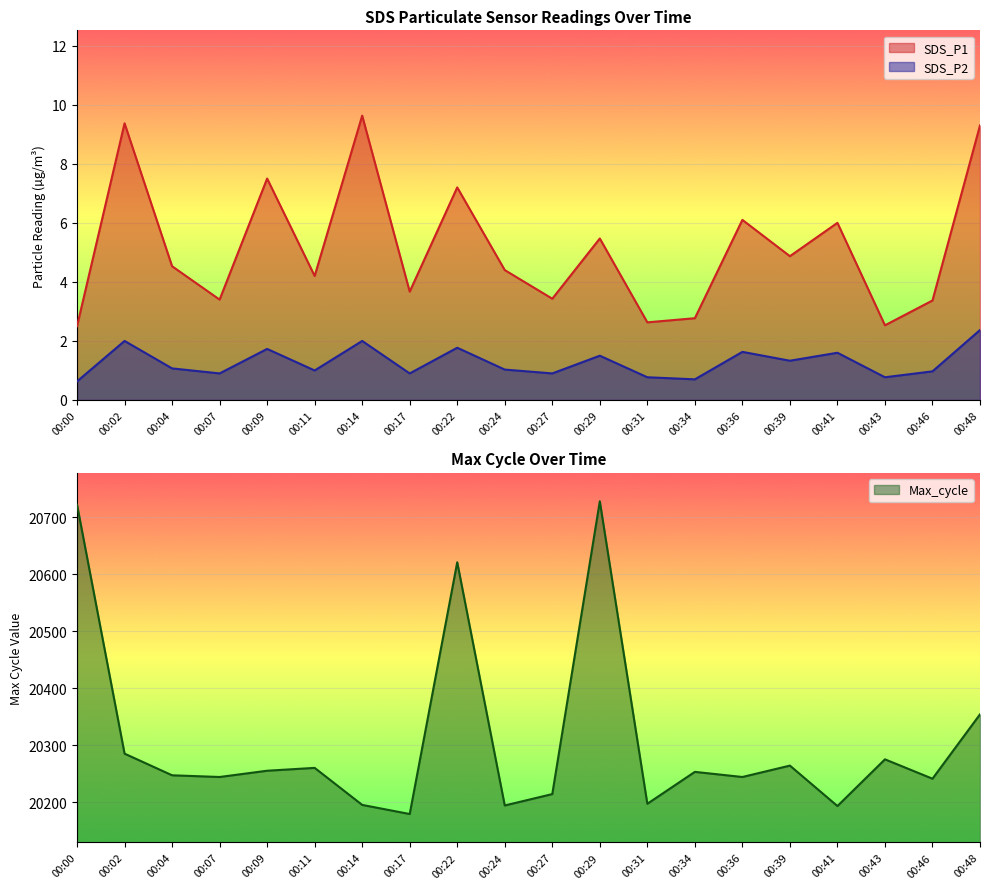

What is the sum of the SDS_P2 values at 00:39 and 00:27?

2.2